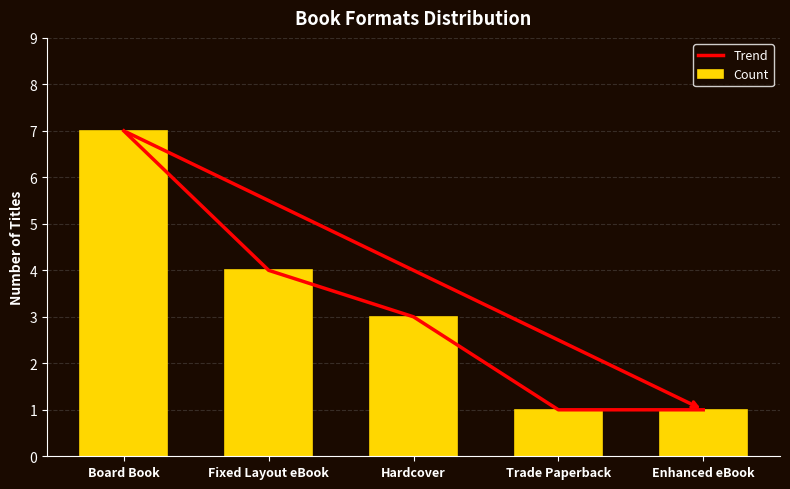

Which series has the largest range (max minus min)?

Trend